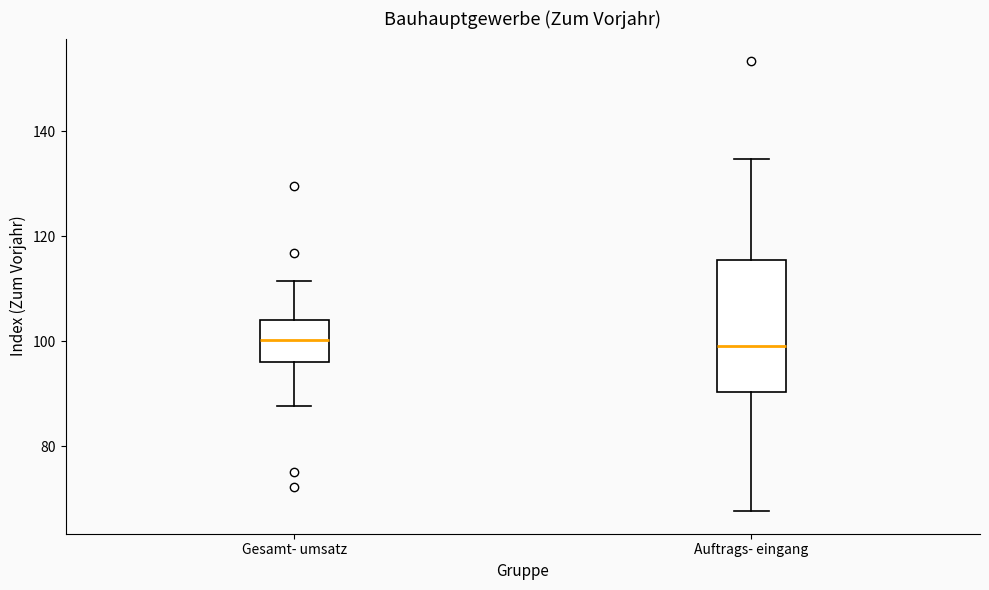

Reading left to right, transcribe this box plot: for each box, give where its median line is, the range the box spans, and where its two whiskers end, as read against the y-axis. The values are not printed on the chart, so give them approximately, as read against the axis.

Gesamt- umsatz: median 100, box 96 to 104, whiskers 88 to 112
Auftrags- eingang: median 100, box 90 to 116, whiskers 68 to 134